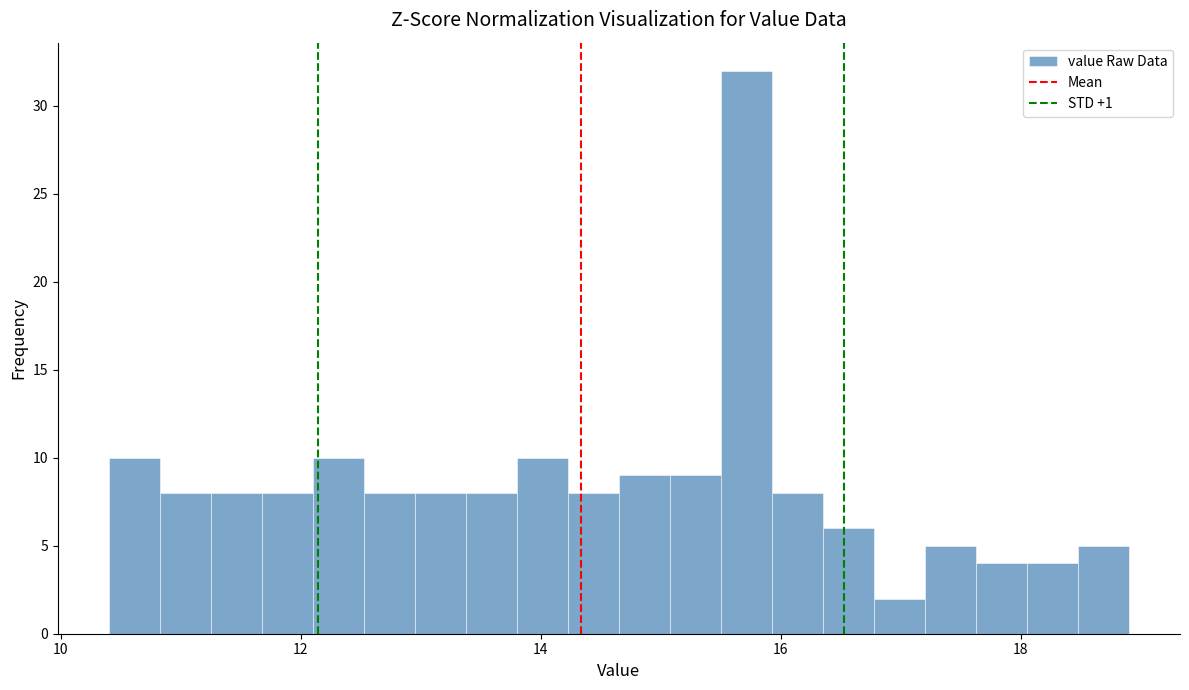

Read against the x-axis, roughly where is the centre of the tallest bar?

15.8